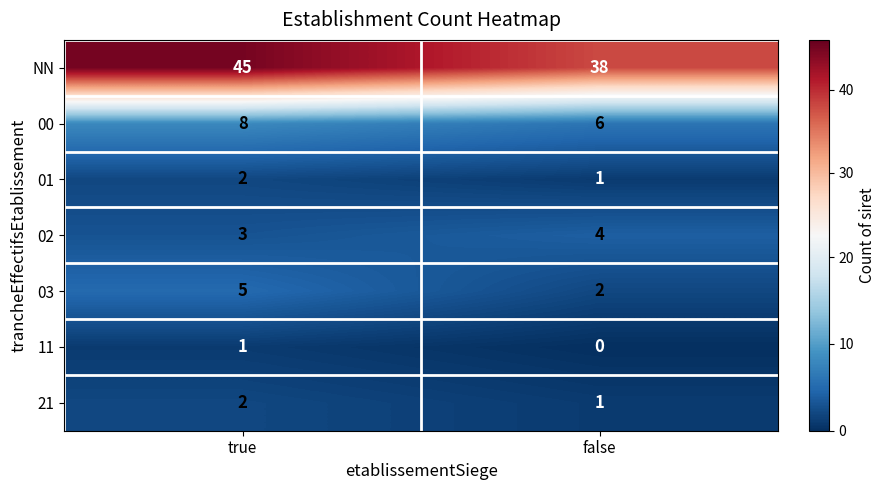

How many data points does each series have?

2